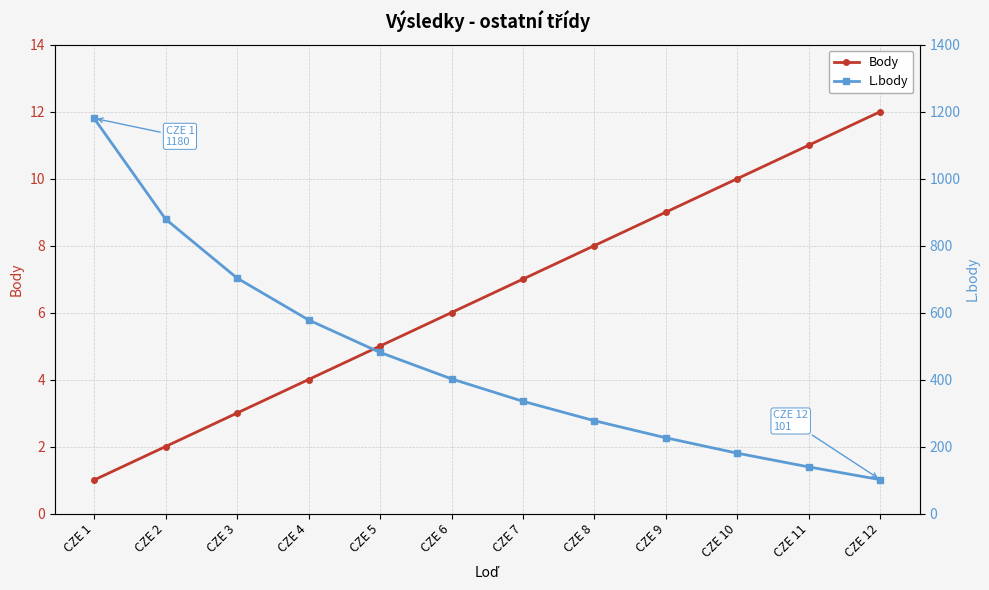

True or false: Body and L.body cross at least once.

False